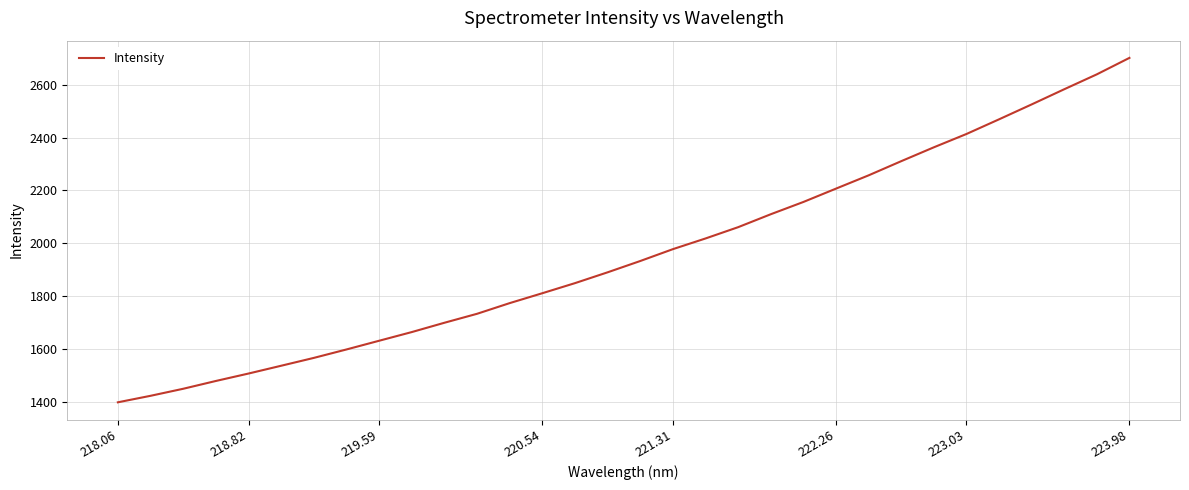

What is the smallest value displayed?

1398.1